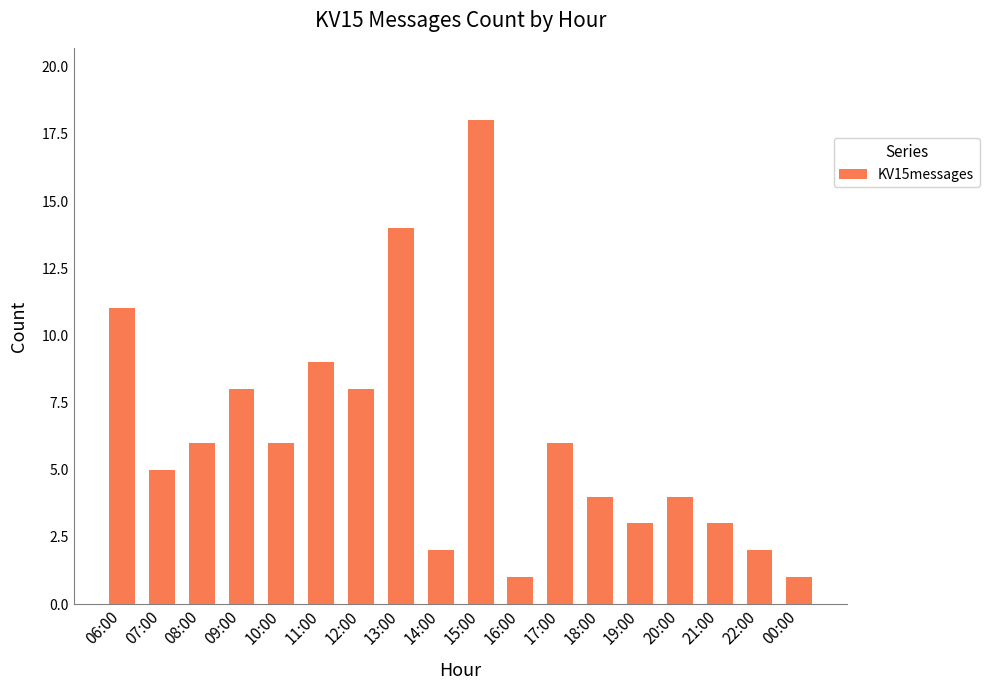

What position from the left is 10:00?

5